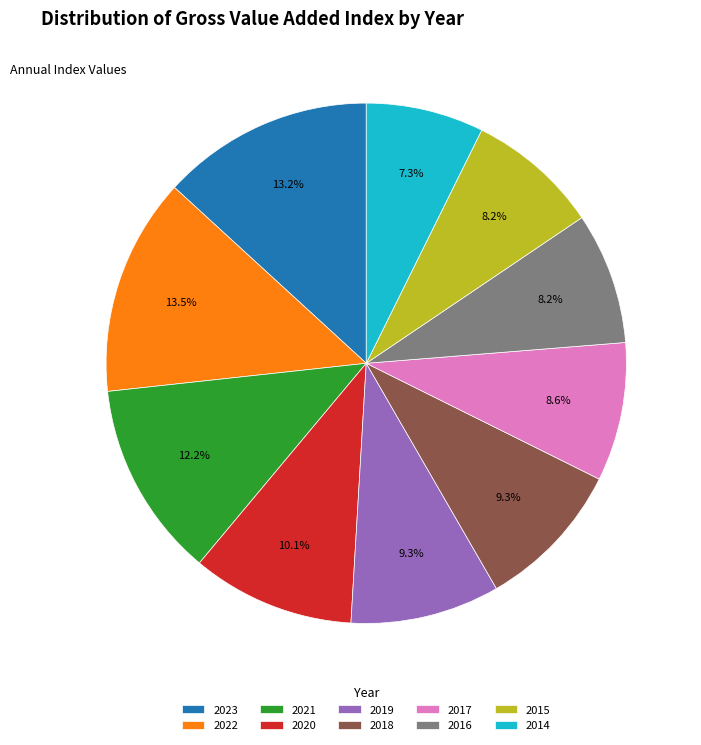

Is it true that 2022 is 27% of the pie?

False